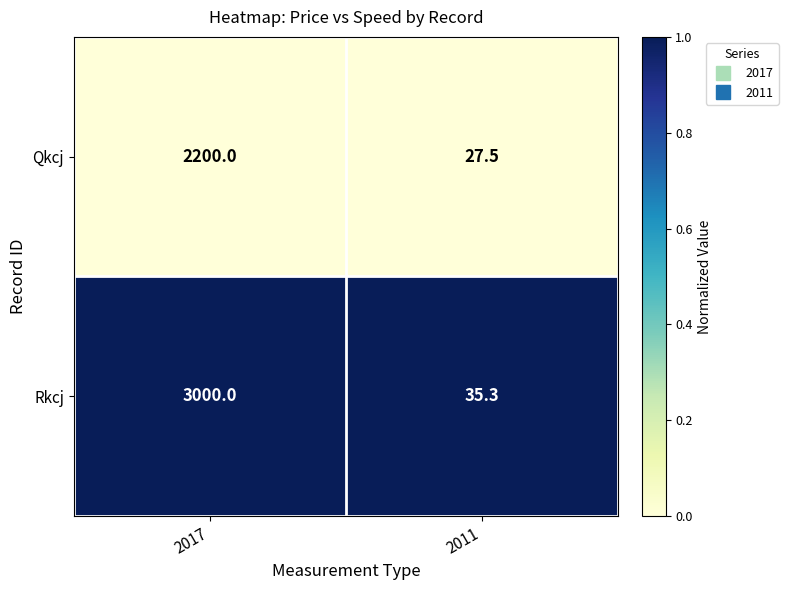

List the series in order of their overall mean, highest first.

Rkcj, Qkcj